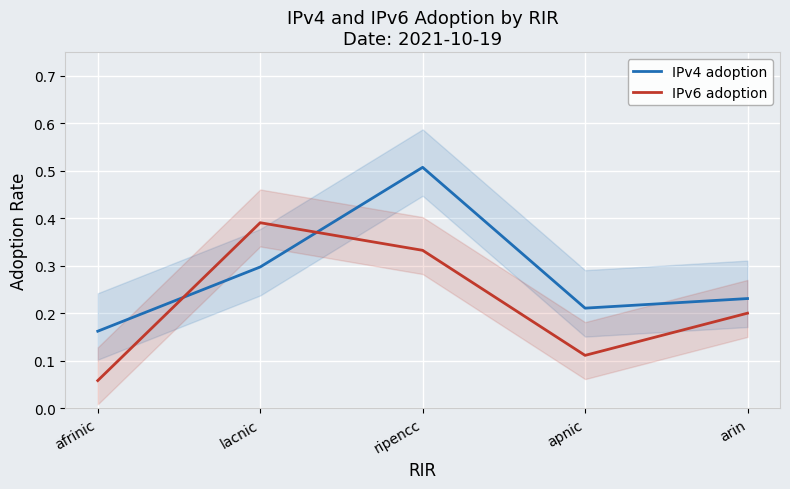

Which series changed the most between ripencc and arin?

IPv4 adoption